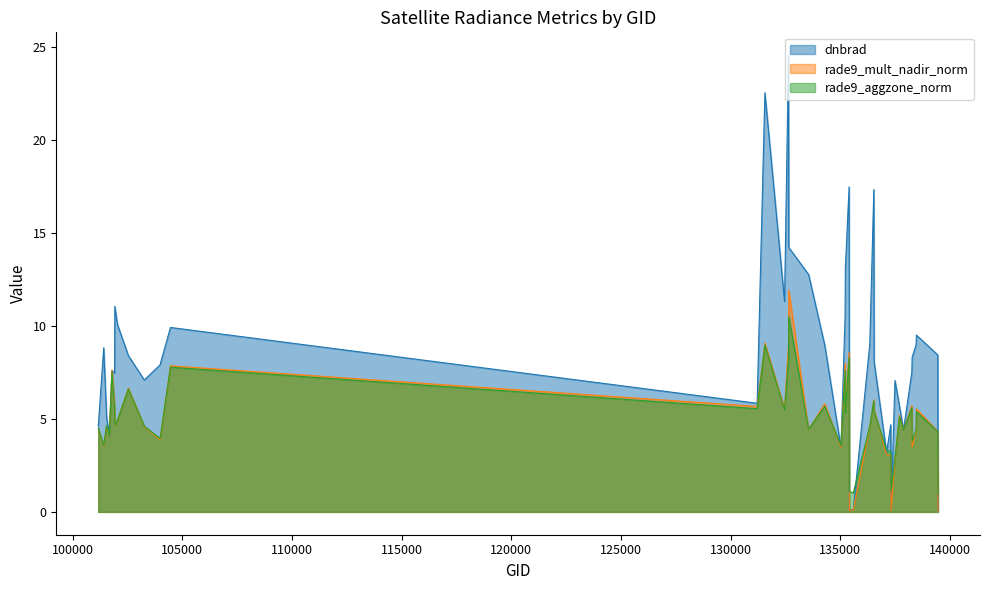

True or false: rade9_mult_nadir_norm has more than 1 interior local peaks.

True